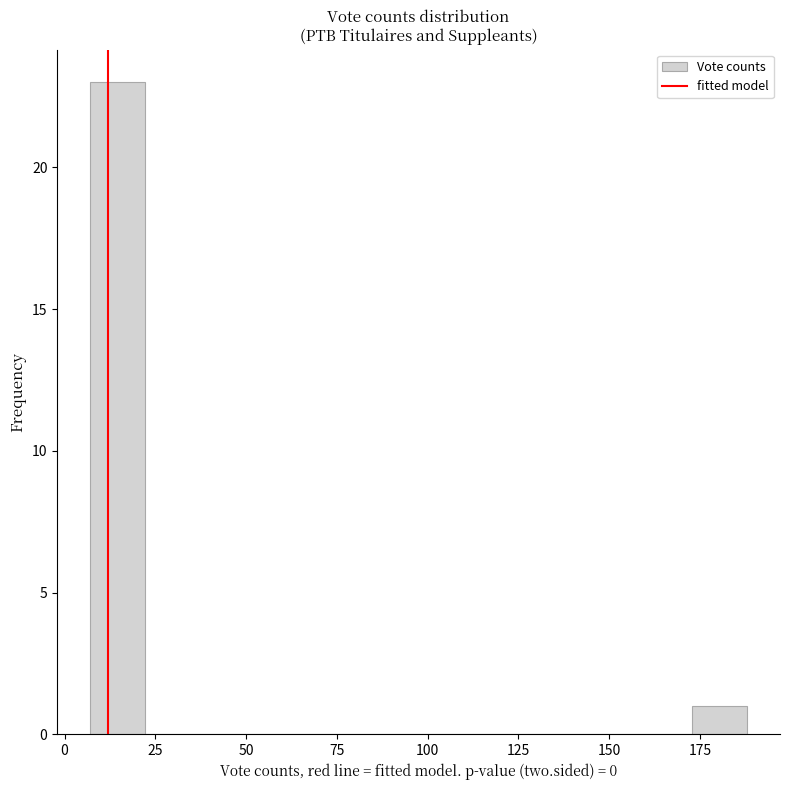

Around what value on the x-axis is the tallest bar? Give the approximate position of its centre, as read against the axis.

15